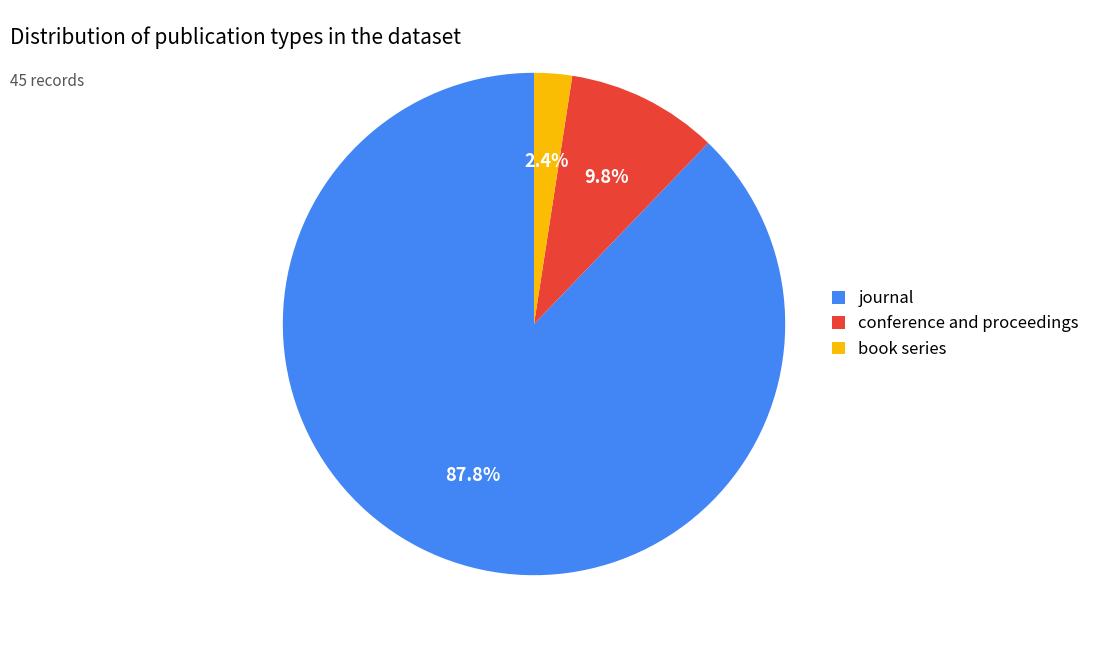

To the nearest percent, what percentage of the pie is book series?

2%